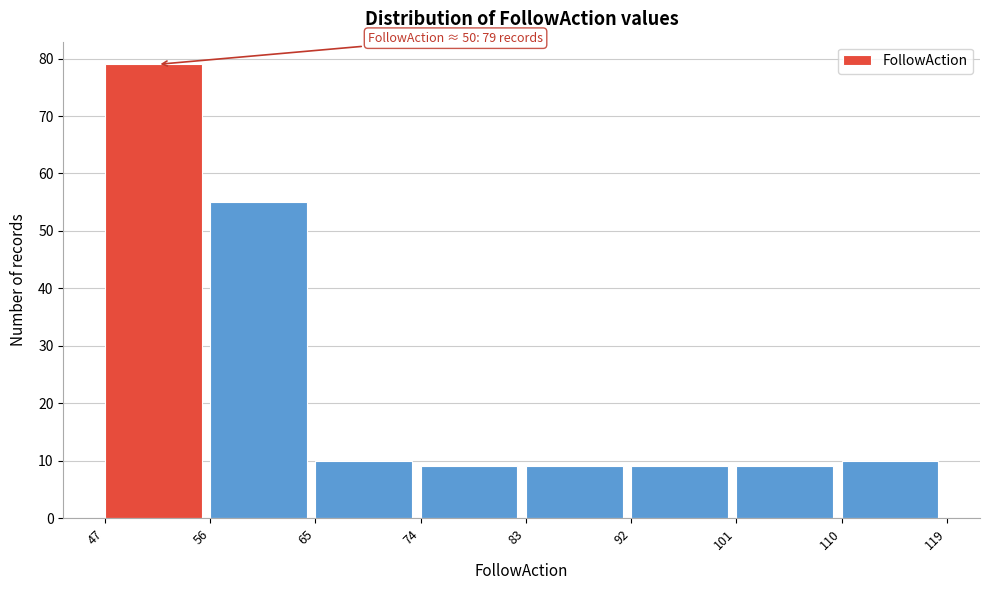

Which range on the x-axis has the tallest bar?

47 to 56